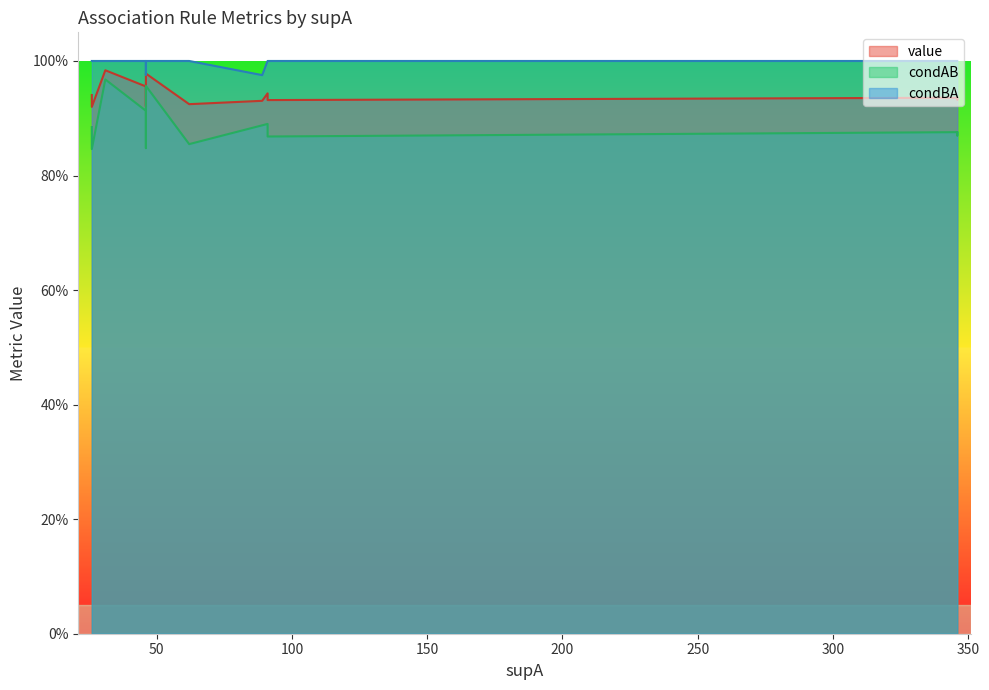

At how many categories does at least one series exceed 0?

16